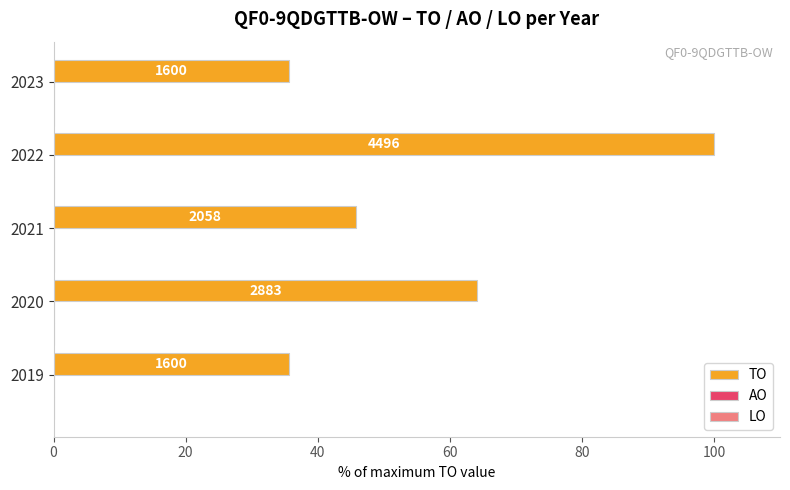

Are the bars horizontal?

Yes